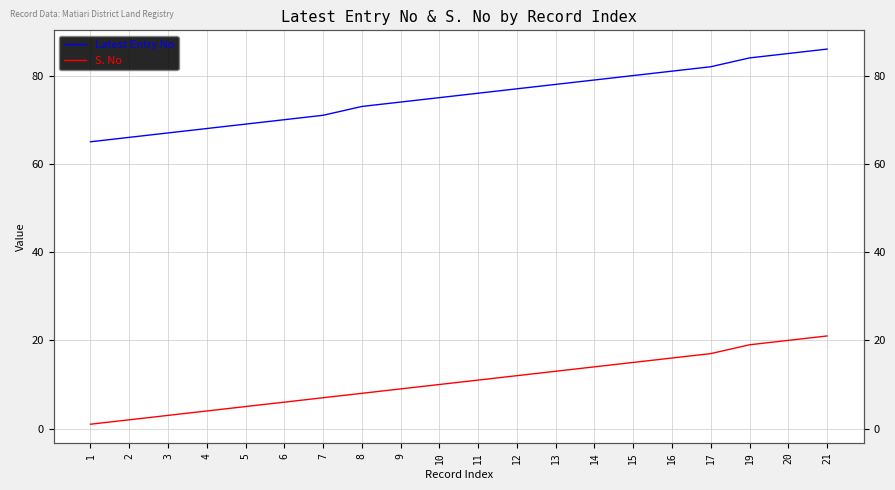

True or false: Latest Entry No and S. No intersect in this chart.

False